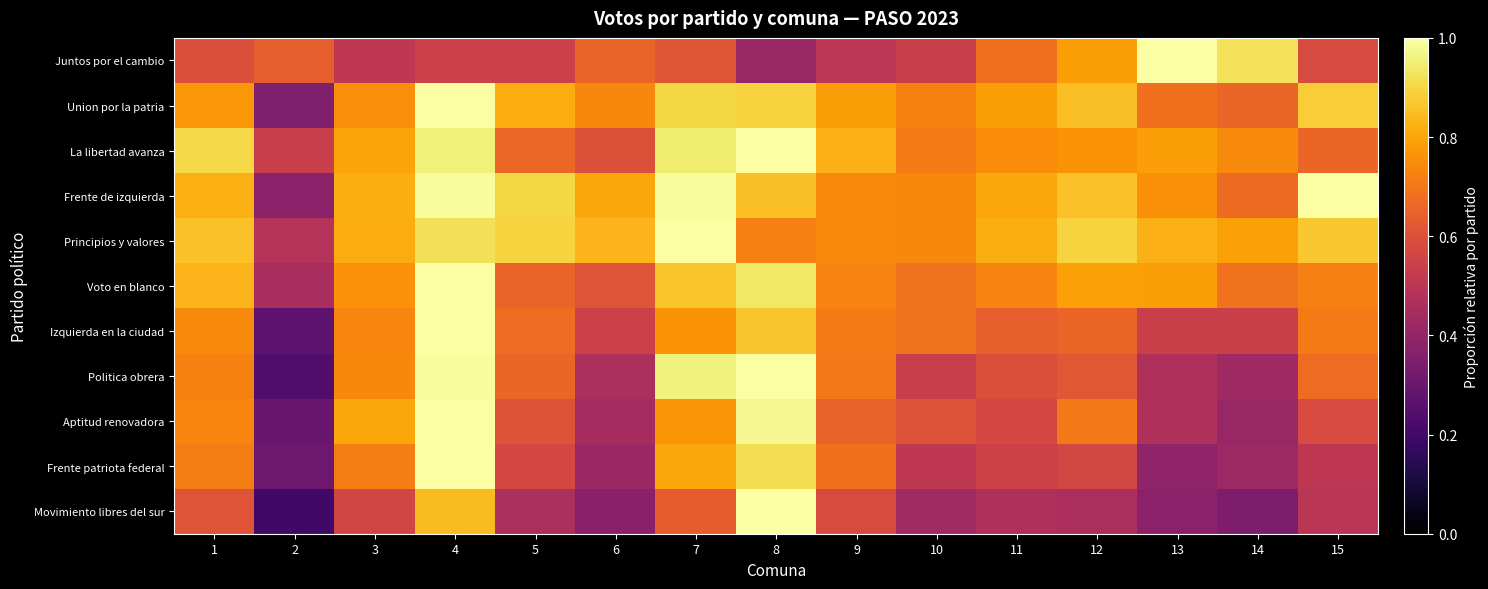

Reading left to right, transcribe all the data shown in this chart.

Juntos por el cambio: 1=0.6	2=0.6	3=0.5	4=0.5	5=0.5	6=0.7	7=0.6	8=0.4	9=0.5	10=0.5	11=0.7	12=0.8	13=1.0	14=0.9	15=0.6
Union por la patria: 1=0.8	2=0.4	3=0.8	4=1.0	5=0.8	6=0.7	7=0.9	8=0.9	9=0.8	10=0.7	11=0.8	12=0.9	13=0.7	14=0.7	15=0.9
La libertad avanza: 1=0.9	2=0.5	3=0.8	4=1.0	5=0.7	6=0.6	7=0.9	8=1.0	9=0.8	10=0.7	11=0.7	12=0.8	13=0.8	14=0.7	15=0.7
Frente de izquierda: 1=0.8	2=0.4	3=0.8	4=1.0	5=0.9	6=0.8	7=1.0	8=0.9	9=0.7	10=0.7	11=0.8	12=0.9	13=0.8	14=0.7	15=1.0
Principios y valores: 1=0.9	2=0.5	3=0.8	4=0.9	5=0.9	6=0.8	7=1.0	8=0.7	9=0.7	10=0.7	11=0.8	12=0.9	13=0.8	14=0.8	15=0.9
Voto en blanco: 1=0.8	2=0.5	3=0.8	4=1.0	5=0.7	6=0.6	7=0.9	8=0.9	9=0.7	10=0.7	11=0.7	12=0.8	13=0.8	14=0.7	15=0.7
Izquierda en la ciudad: 1=0.7	2=0.3	3=0.7	4=1.0	5=0.7	6=0.5	7=0.8	8=0.9	9=0.7	10=0.7	11=0.6	12=0.7	13=0.5	14=0.5	15=0.7
Politica obrera: 1=0.7	2=0.2	3=0.7	4=1.0	5=0.7	6=0.5	7=1.0	8=1.0	9=0.7	10=0.5	11=0.6	12=0.6	13=0.5	14=0.4	15=0.7
Aptitud renovadora: 1=0.7	2=0.3	3=0.8	4=1.0	5=0.6	6=0.4	7=0.8	8=1.0	9=0.7	10=0.6	11=0.6	12=0.7	13=0.5	14=0.4	15=0.6
Frente patriota federal: 1=0.7	2=0.3	3=0.7	4=1.0	5=0.6	6=0.4	7=0.8	8=0.9	9=0.7	10=0.5	11=0.5	12=0.6	13=0.4	14=0.4	15=0.5
Movimiento libres del sur: 1=0.6	2=0.2	3=0.6	4=0.8	5=0.5	6=0.4	7=0.6	8=1.0	9=0.6	10=0.4	11=0.5	12=0.5	13=0.4	14=0.3	15=0.5